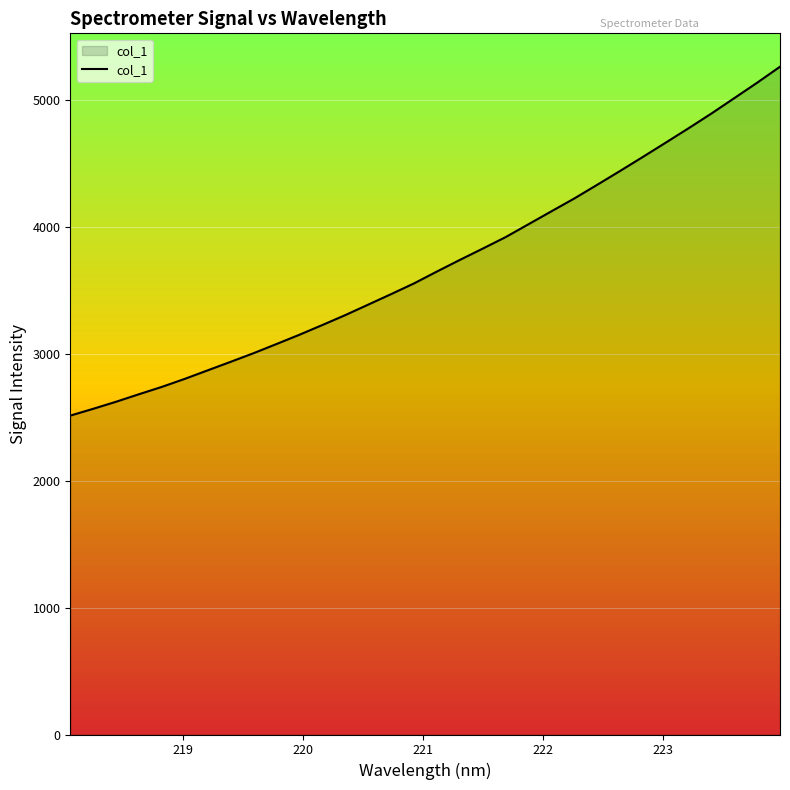

Does the chart display data point markers on the line(s)?

No